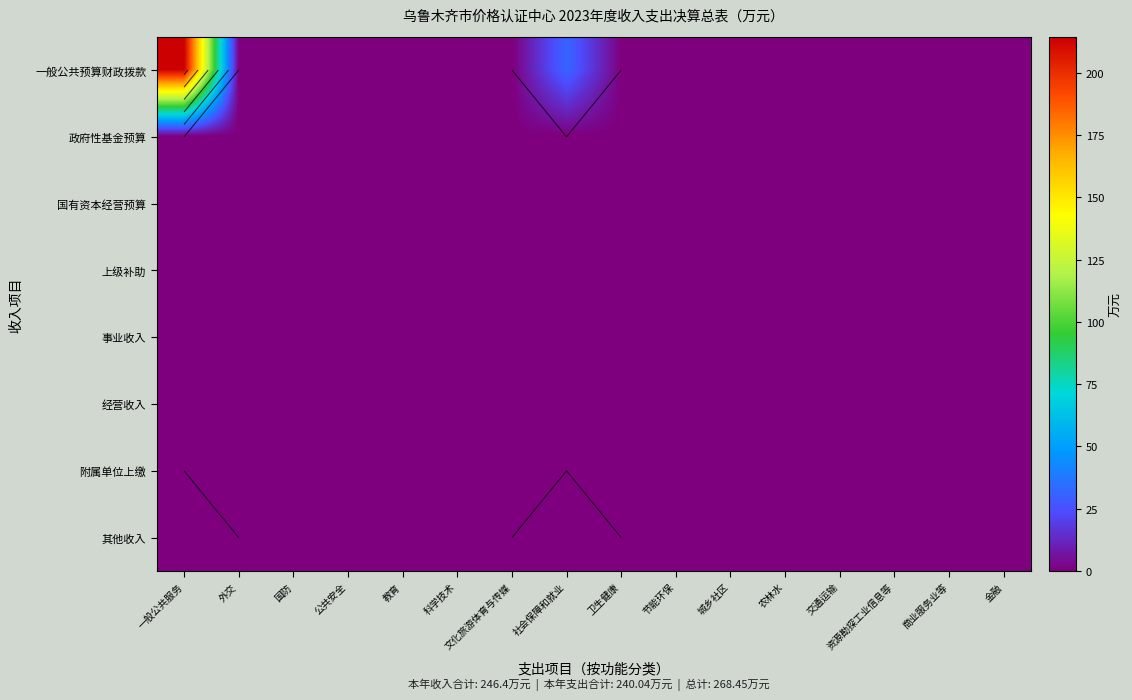

How many series are shown in this chart?

8